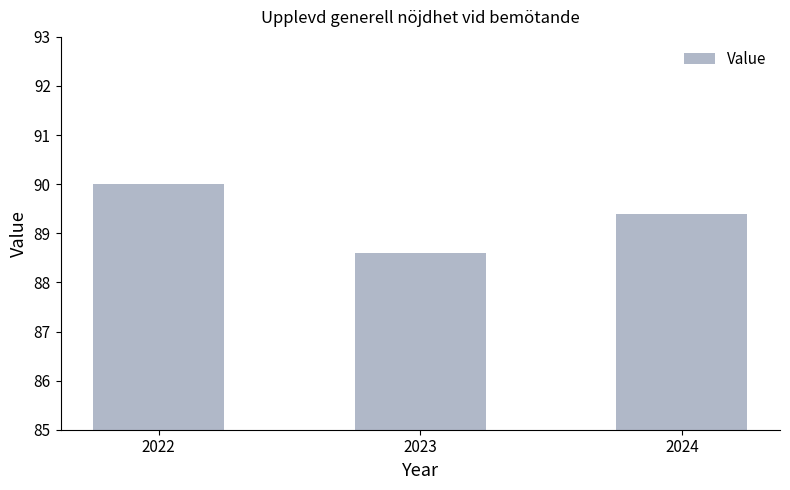

True or false: the data shows 20.0 at 2023.

False